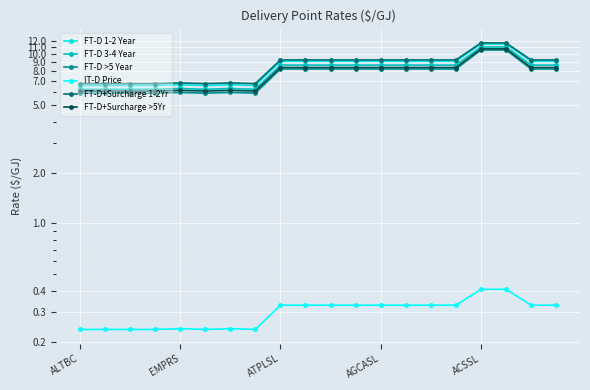

What is the difference between the highest and lowest values at ALTBC?

6.5